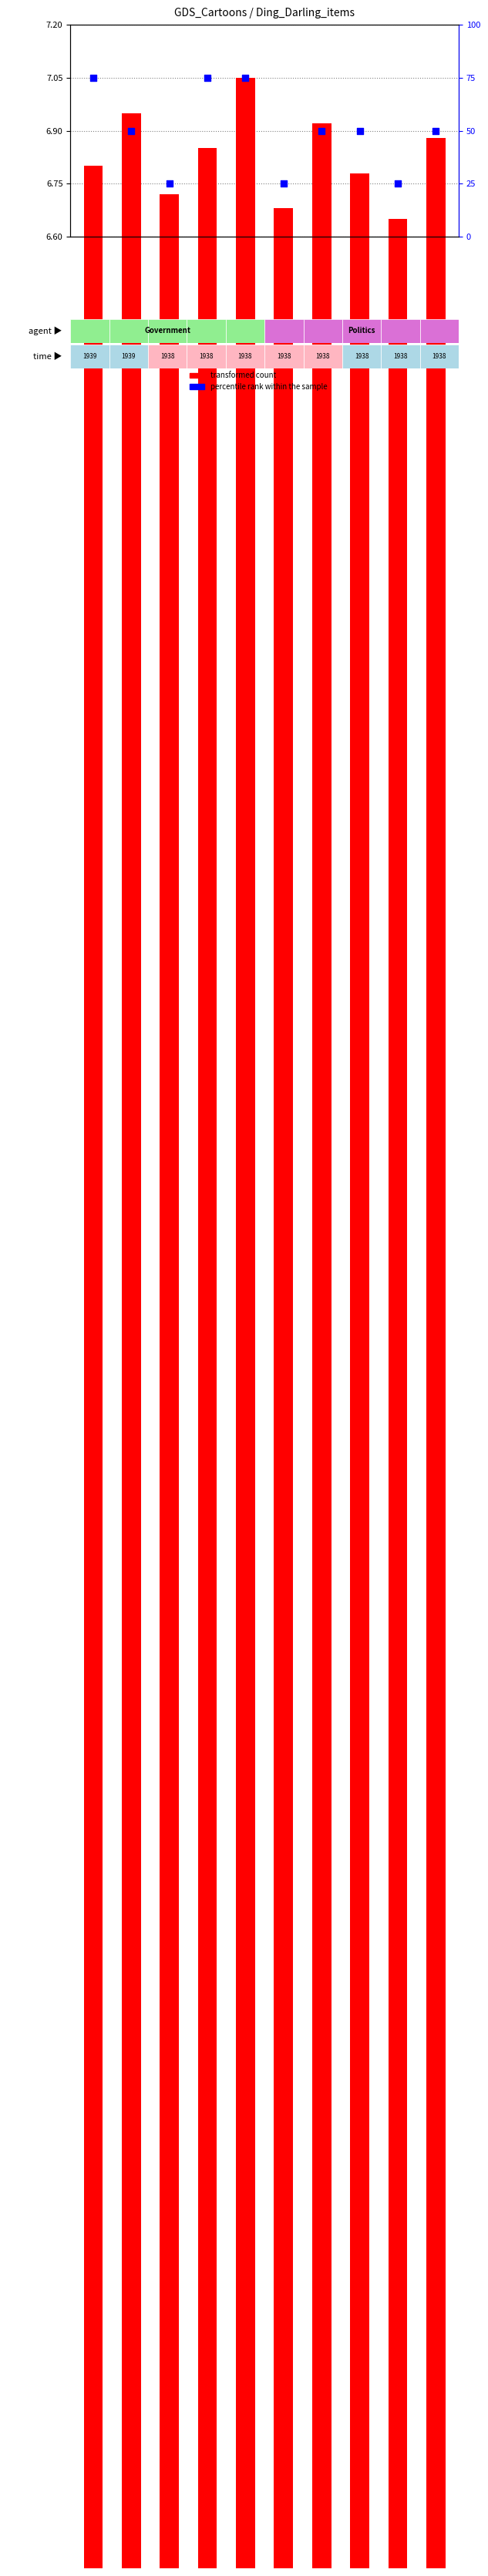

Which series reaches the maximum Y coordinate?

percentile rank within the sample